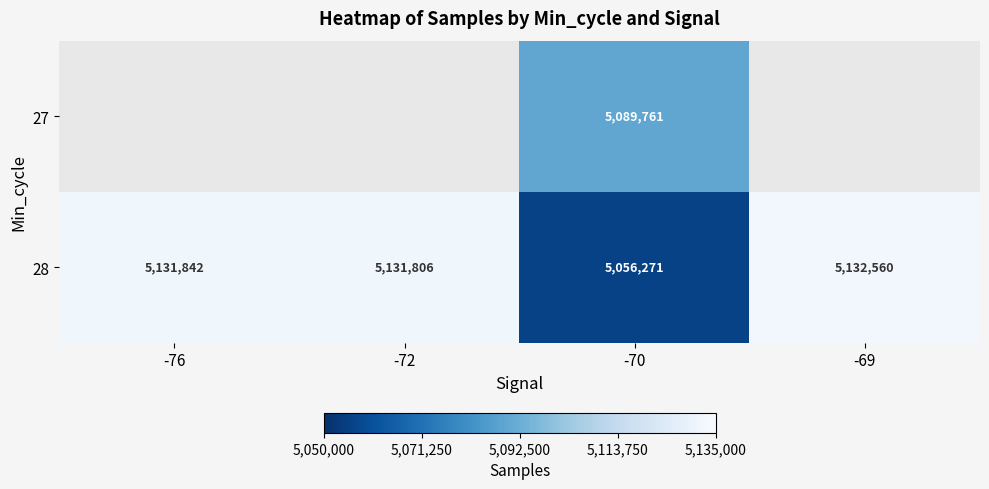

Rank the series at -70 from lowest to highest value.

28, 27